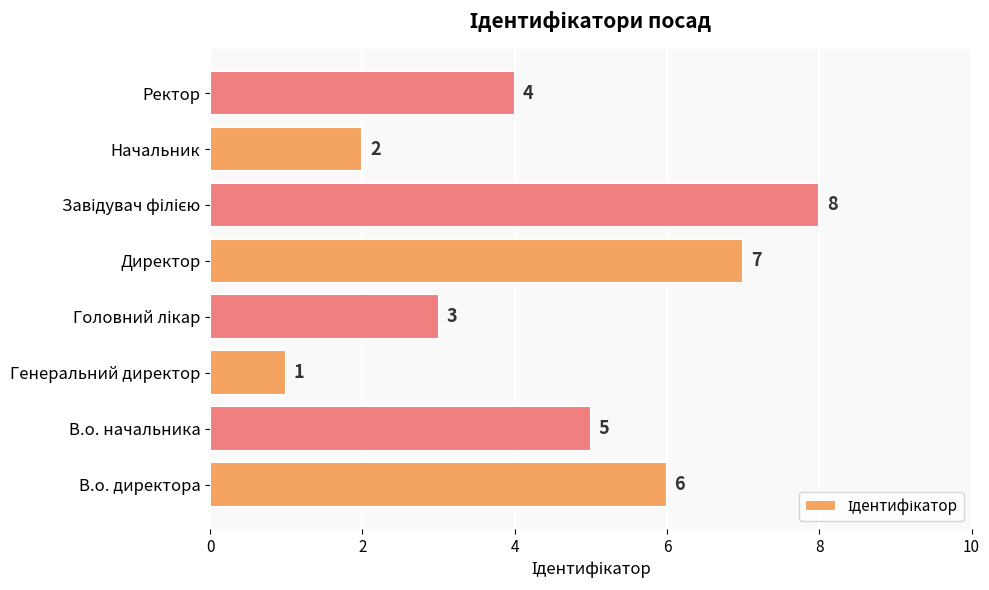

Which label corresponds to the smallest value in the chart?

Генеральний директор